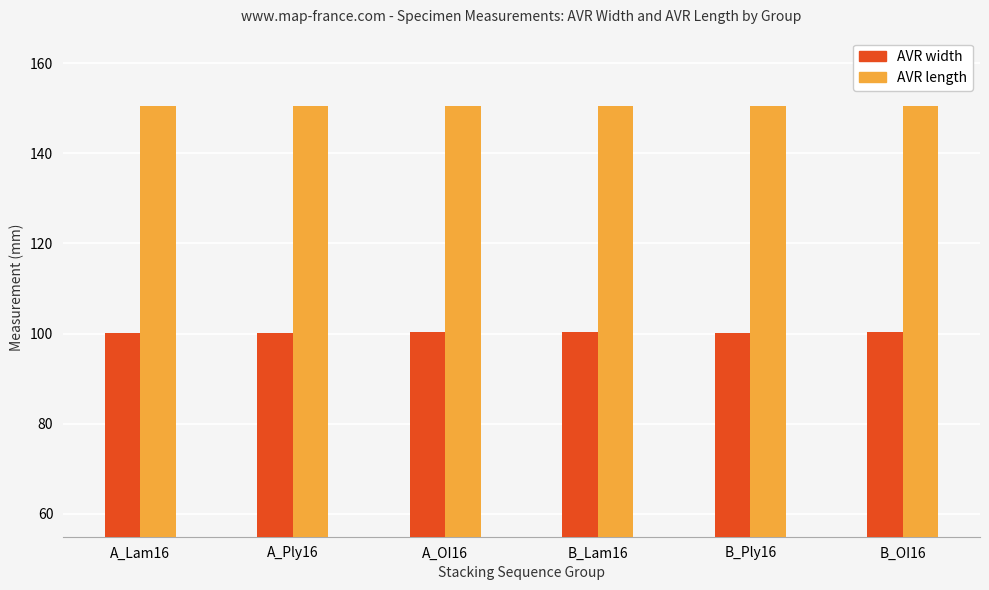

What are all the series names shown in the legend?

AVR width, AVR length